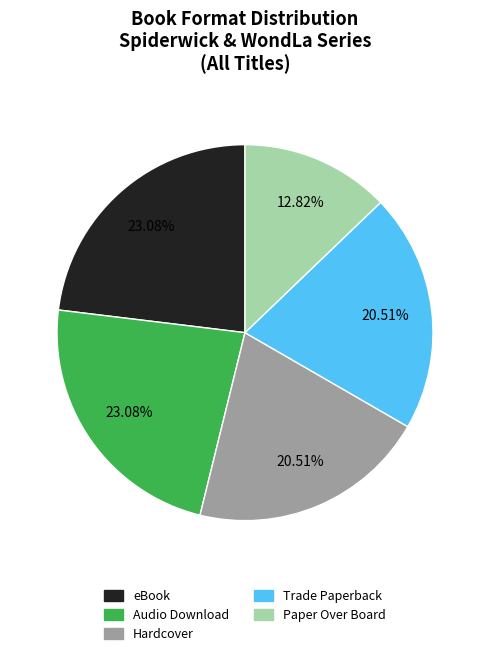

Is there a majority slice in this chart?

No